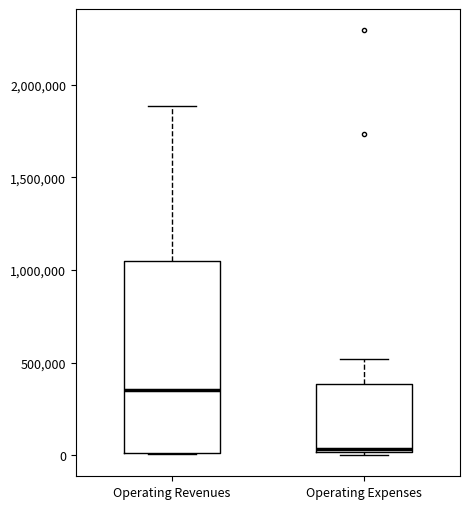

Comparing the boxes themselves (not the whiskers), which one is the tallest?

Operating Revenues